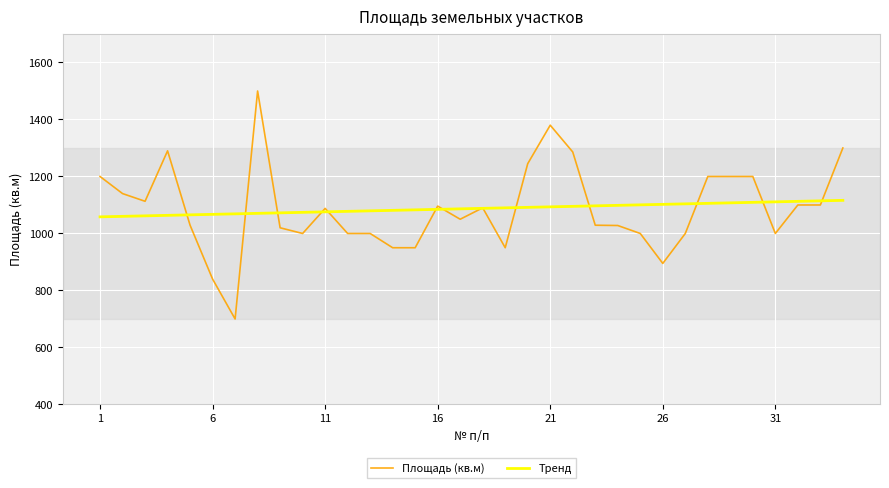

What is the smallest value displayed?

700.0